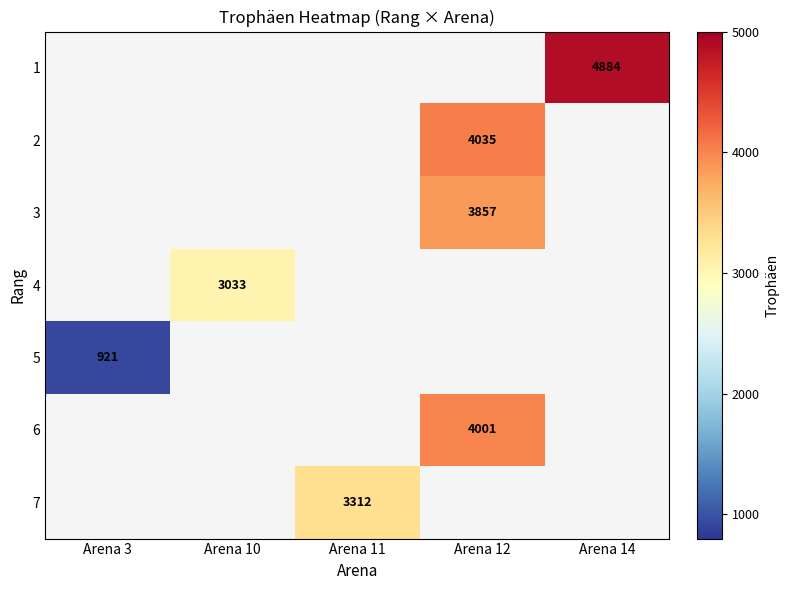

What is the greatest value displayed?

4884